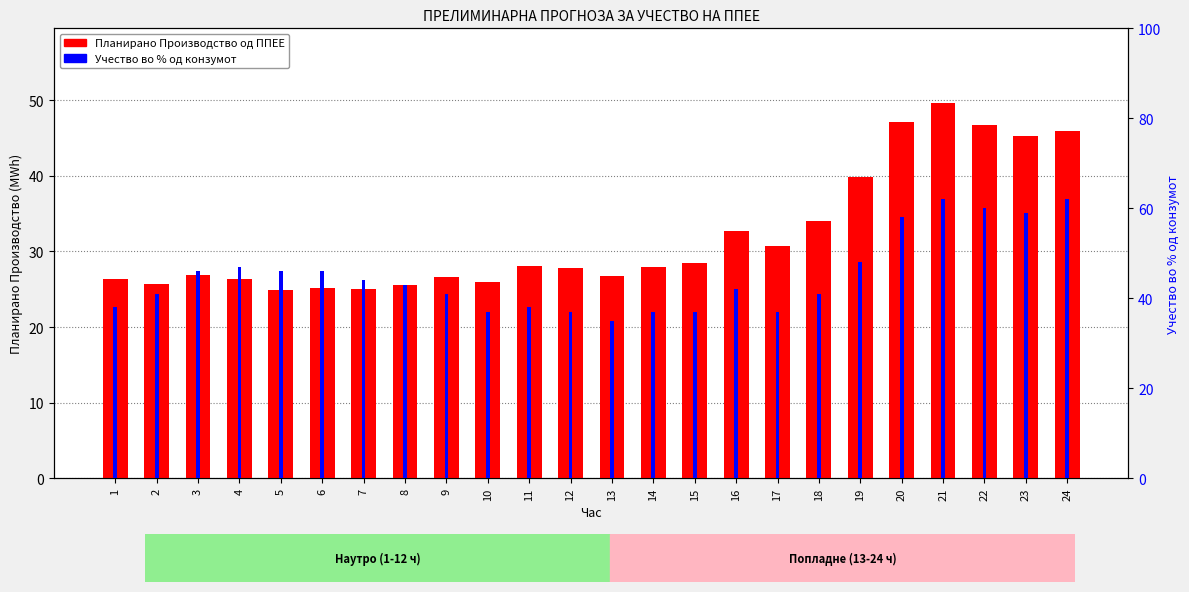

Which has a higher value, 15 or 12?

15